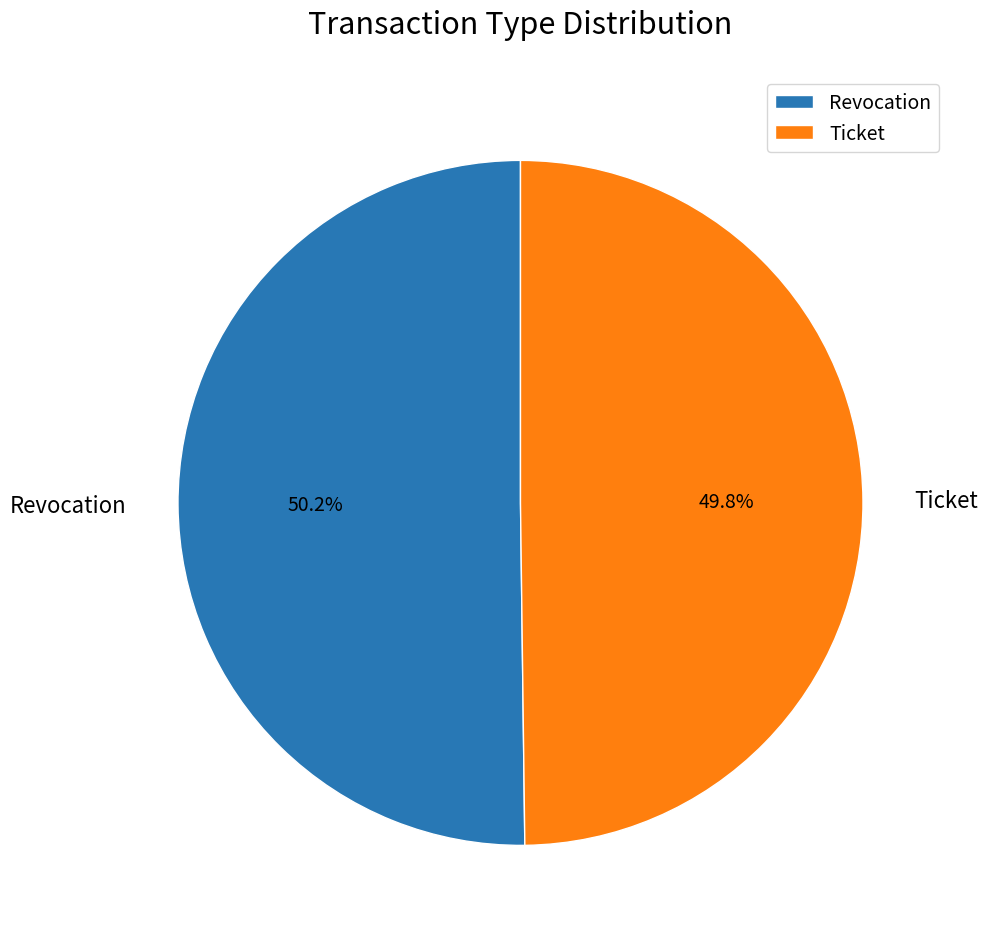

What percentage do Ticket and Revocation together represent?

100.0%